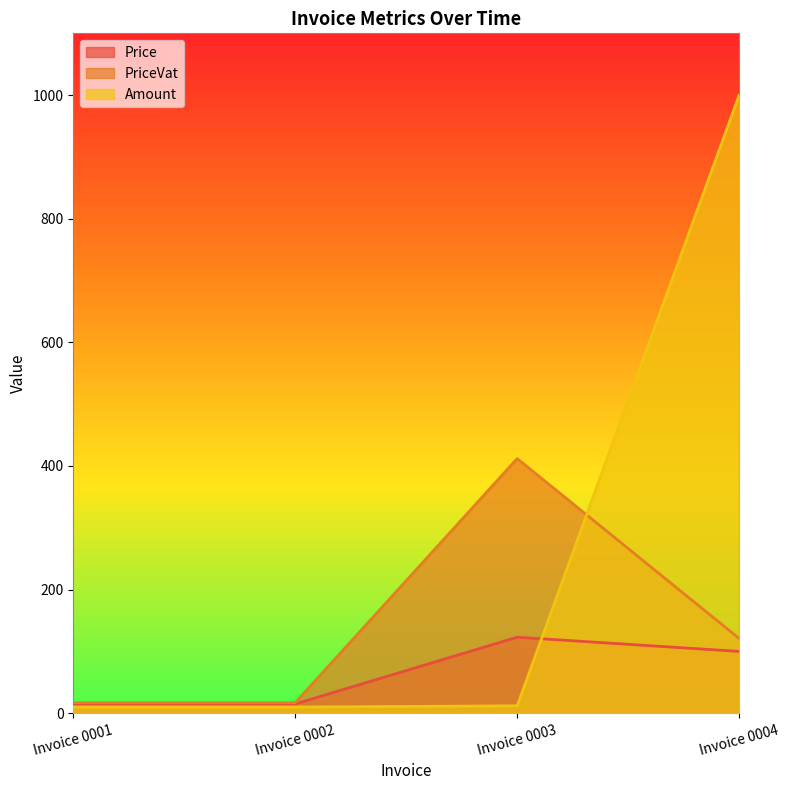

List the series in order of their overall mean, highest first.

Amount, PriceVat, Price